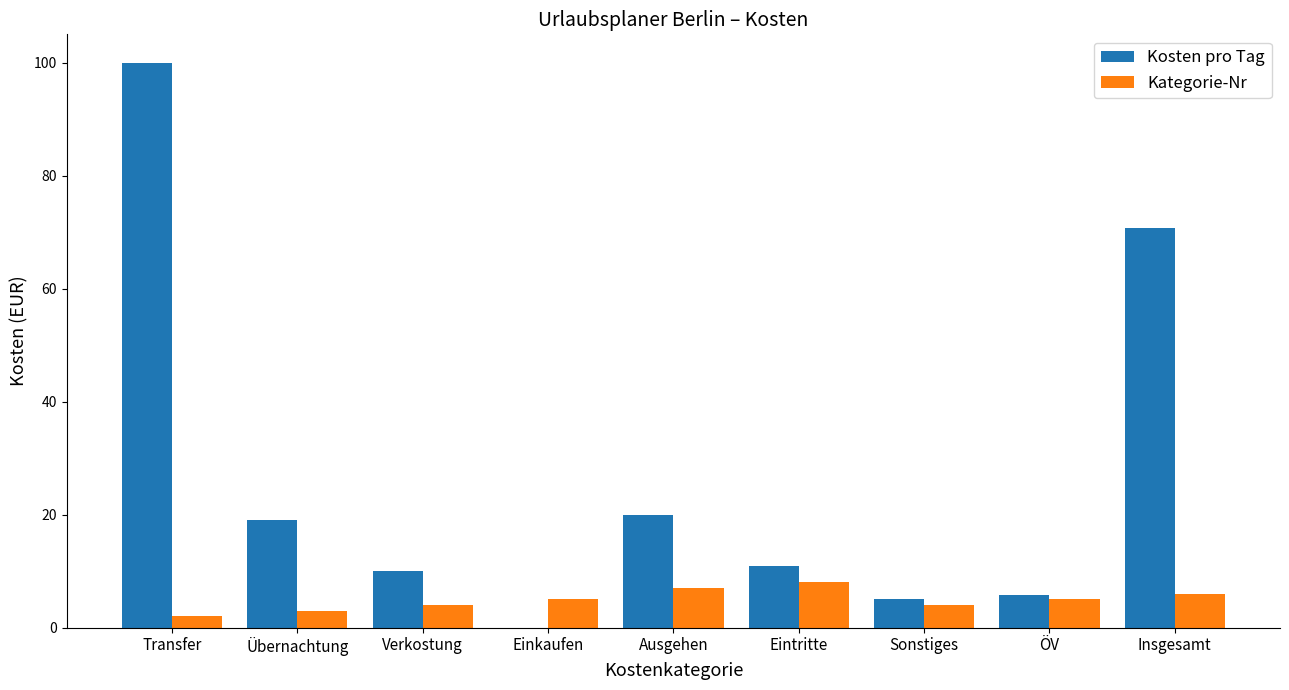

The value of Kosten pro Tag at Ausgehen is 27.2. True or false?

False